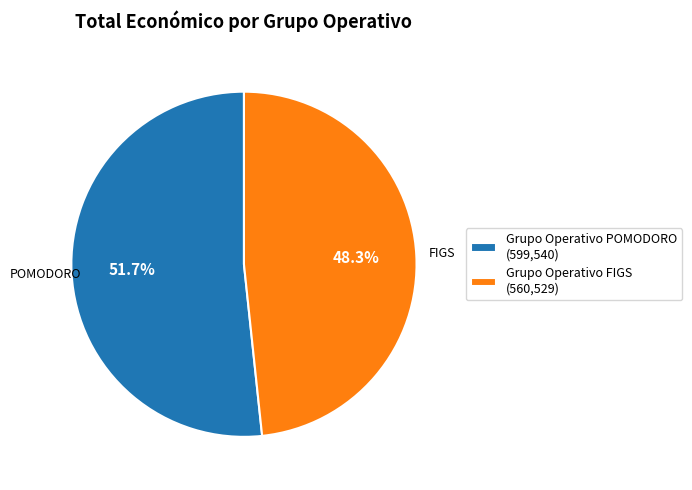

To the nearest percent, what is the difference between the largest and smallest slice percentages?

3%